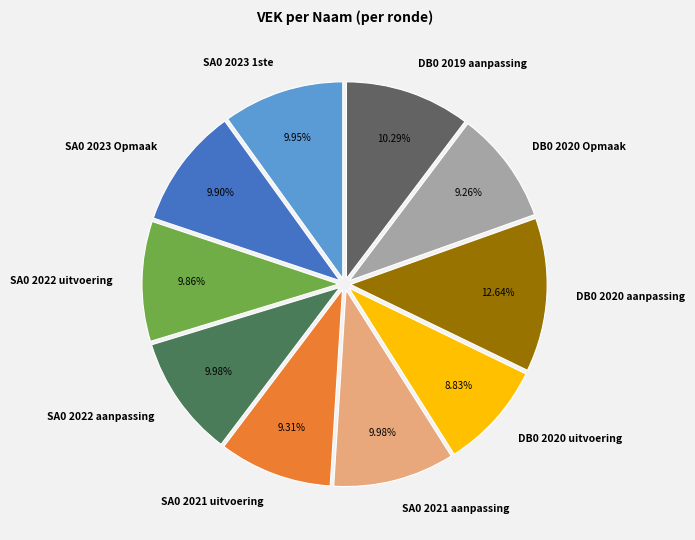

Between DB0 2020 aanpassing and SA0 2023 Opmaak, which is larger?

DB0 2020 aanpassing